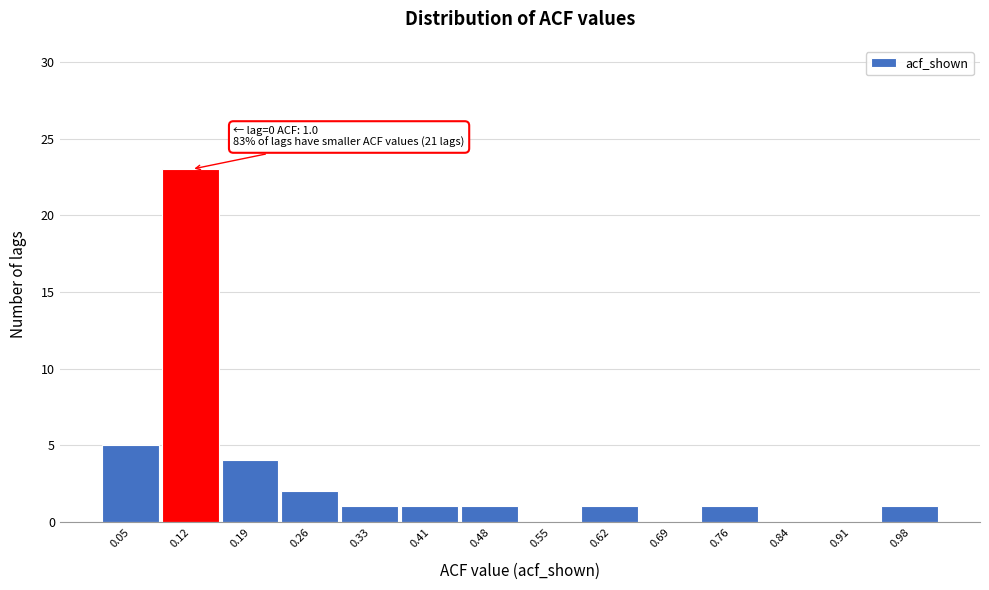

Reading right to left, transcribe all the data shown in this chart.

0.98=1	0.91=0	0.84=0	0.76=1	0.69=0	0.62=1	0.55=0	0.48=1	0.41=1	0.33=1	0.26=2	0.19=4	0.12=23	0.05=5